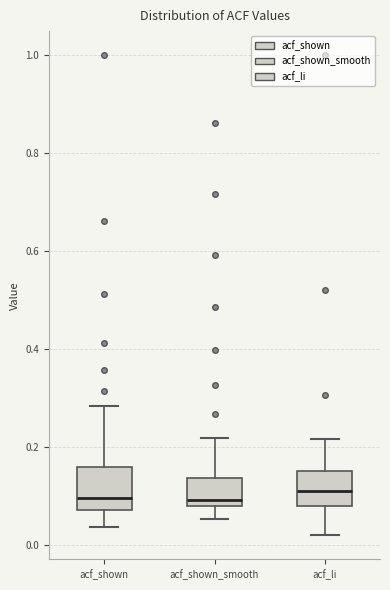

Where does the median line of the box for acf_shown sit on the y-axis? The values are not printed on the chart, so give them approximately, as read against the axis.

0.10